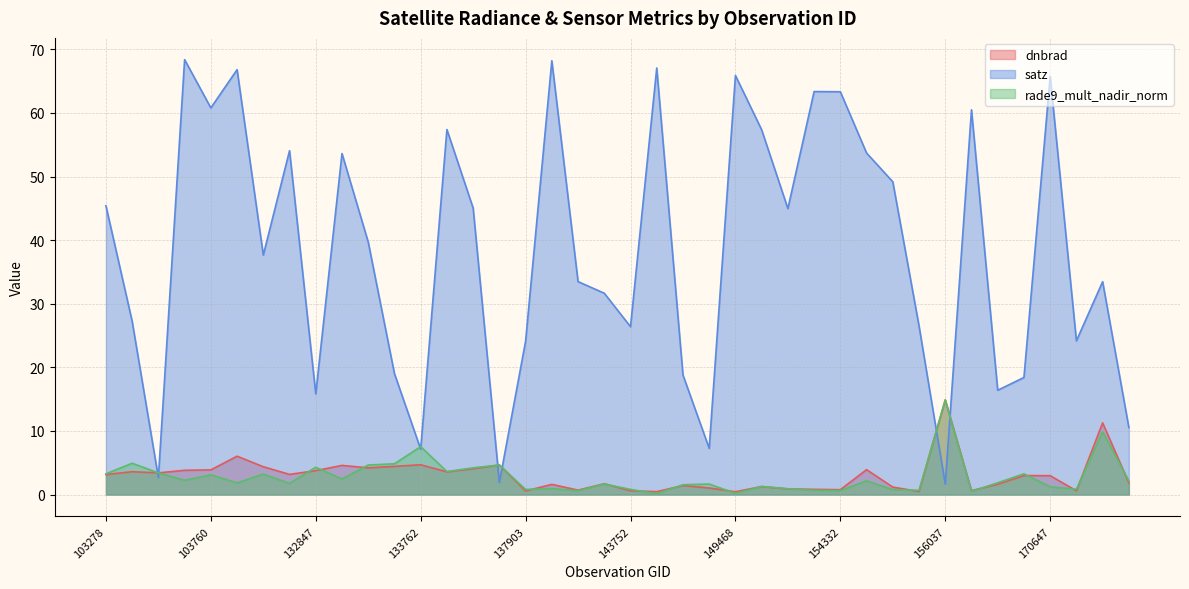

Reading left to right, what are all the values shown in this chart?

dnbrad: 3.1	3.6	3.4	3.8	3.9	6.0	4.4	3.2	3.8	4.6	4.2	4.4	4.7	3.6	4.1	4.7	0.6	1.6	0.7	1.7	0.6	0.5	1.4	1.0	0.4	1.3	0.9	0.8	0.8	3.9	1.2	0.5	14.9	0.6	1.6	3.0	3.0	0.6	11.3	1.8
satz: 45.4	27.2	2.7	68.4	60.8	66.8	37.7	54.1	15.8	53.6	39.7	19.0	7.1	57.4	45.0	1.9	24.1	68.2	33.5	31.7	26.4	67.1	18.8	7.3	65.9	57.3	45.0	63.4	63.3	53.7	49.2	26.5	1.6	60.5	16.4	18.4	65.8	24.2	33.5	10.5
rade9_mult_nadir_norm: 3.3	4.9	3.4	2.2	3.1	1.8	3.2	1.8	4.3	2.4	4.6	4.8	7.5	3.6	4.2	4.7	0.8	0.9	0.6	1.7	0.8	0.1	1.5	1.7	0.2	1.3	0.9	0.7	0.6	2.2	0.8	0.7	14.9	0.5	1.9	3.3	1.2	0.8	9.9	2.1